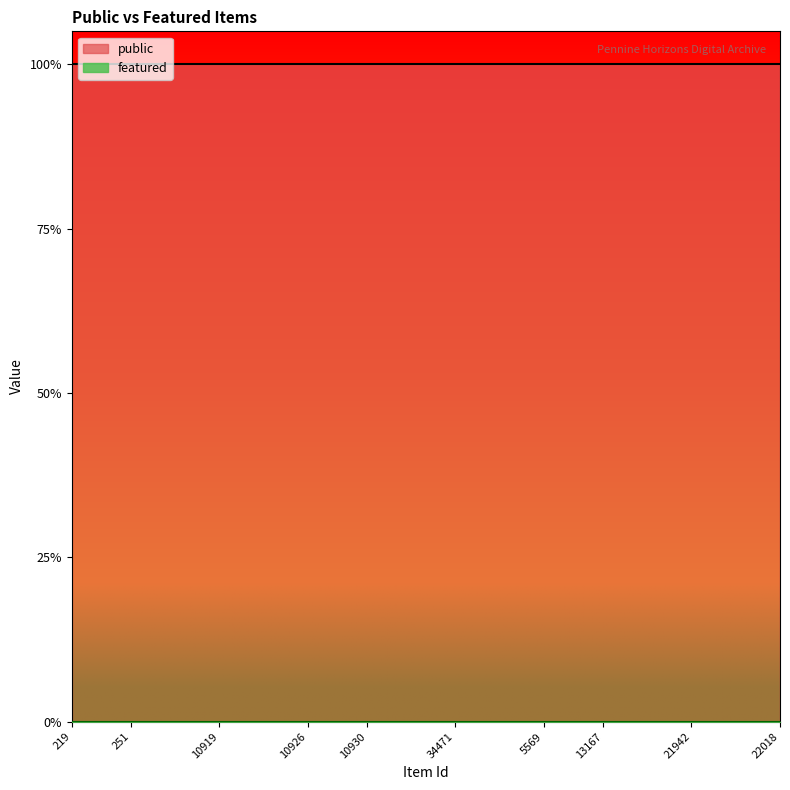

Does the chart display data point markers on the line(s)?

No